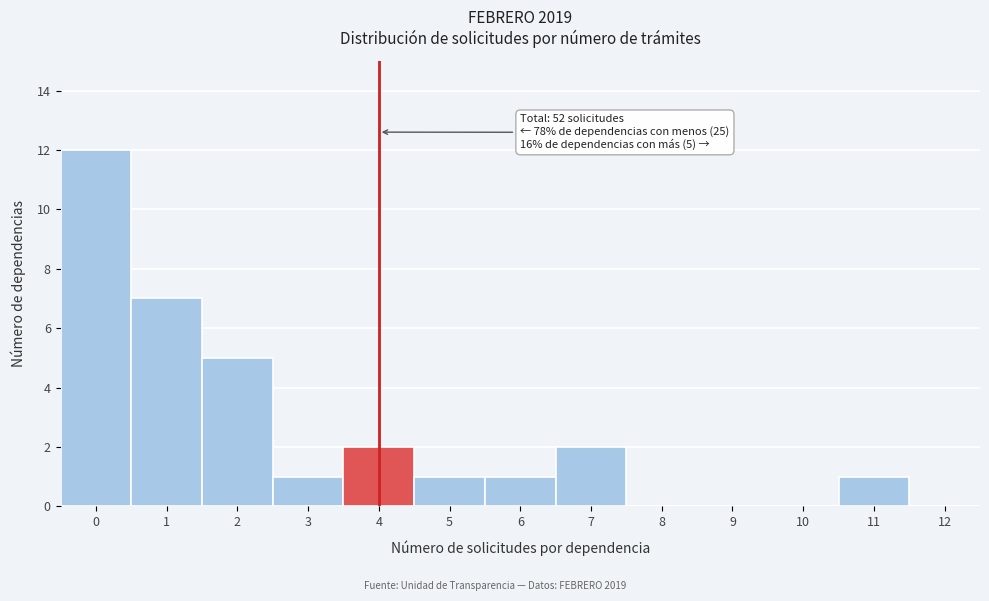

Reading left to right, list all the values displayed in this chart.

0=12	1=7	2=5	3=1	4=2	5=1	6=1	7=2	8=0	9=0	10=0	11=1	12=0